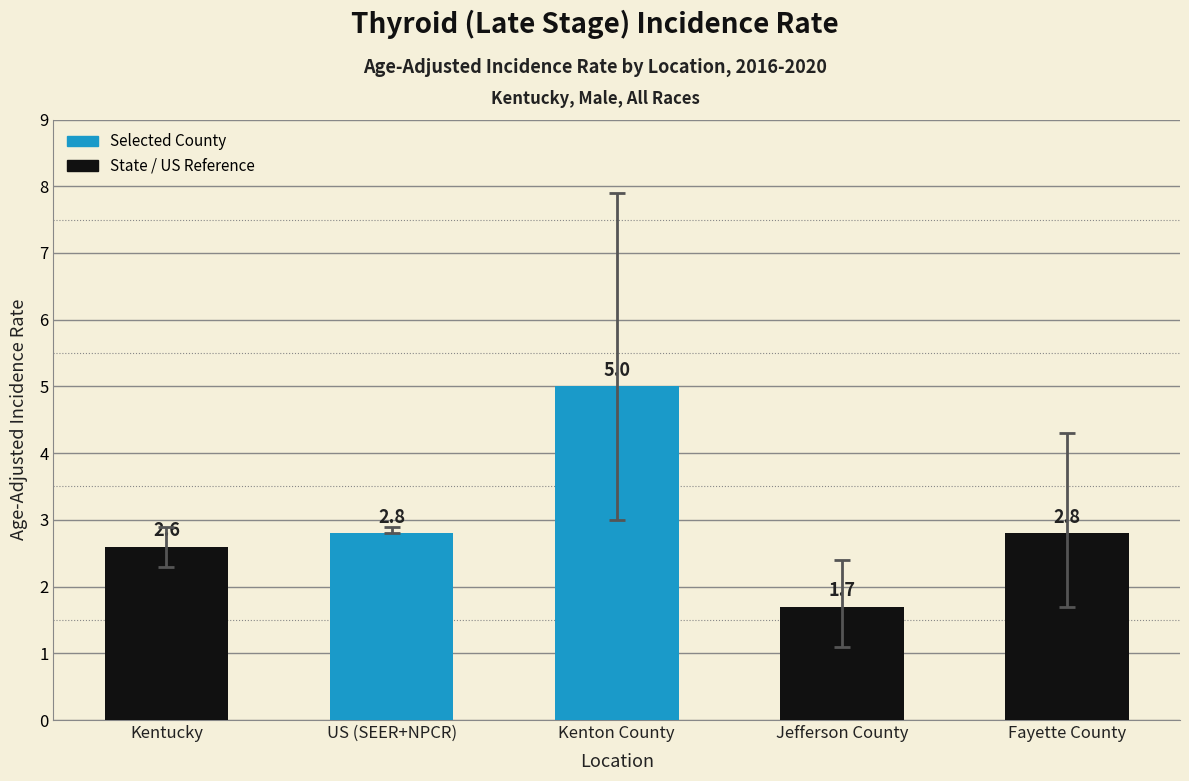

Reading left to right, list all the values displayed in this chart.

Kentucky=2.6	US (SEER+NPCR)=2.8	Kenton County=5.0	Jefferson County=1.7	Fayette County=2.8